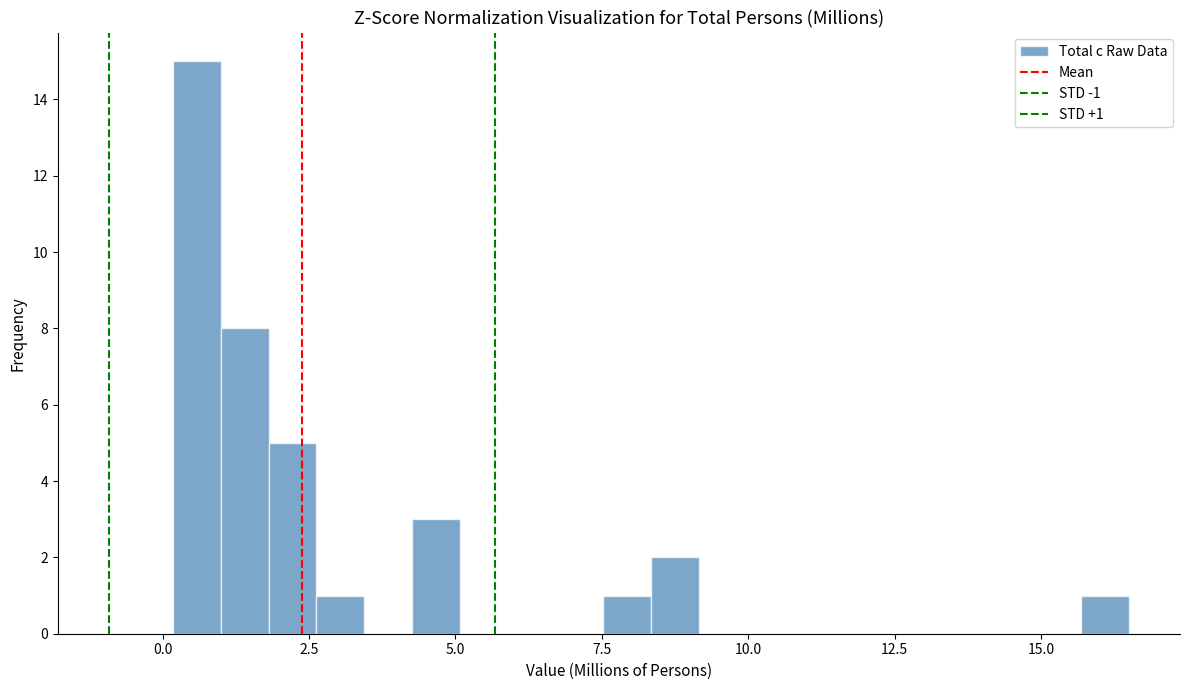

Around what value on the x-axis is the tallest bar? Give the approximate position of its centre, as read against the axis.

0.5